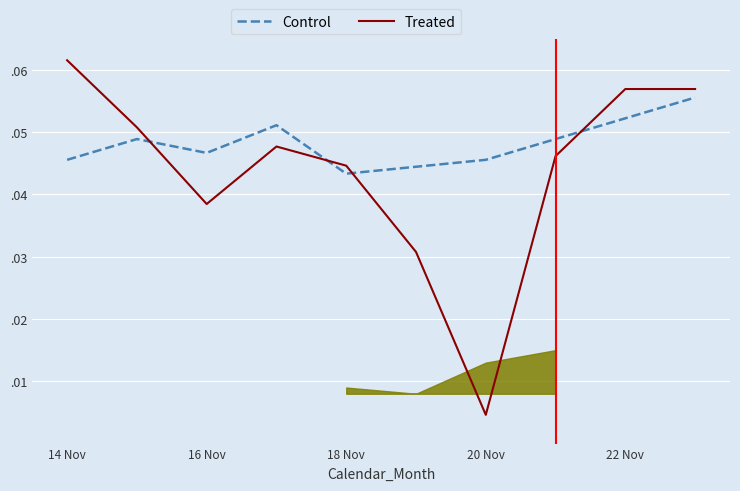

Is this an area chart (filled region under the line)?

No